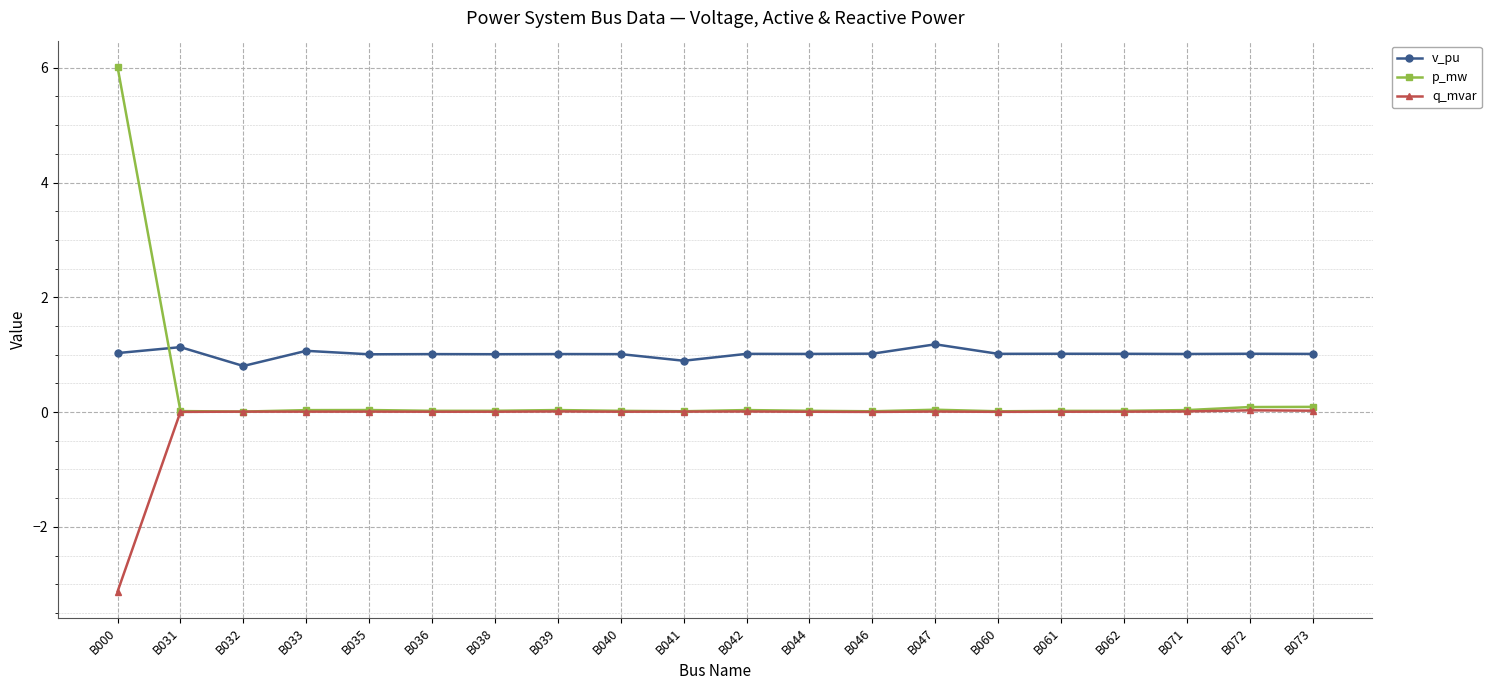

How many lines are shown in the chart?

3